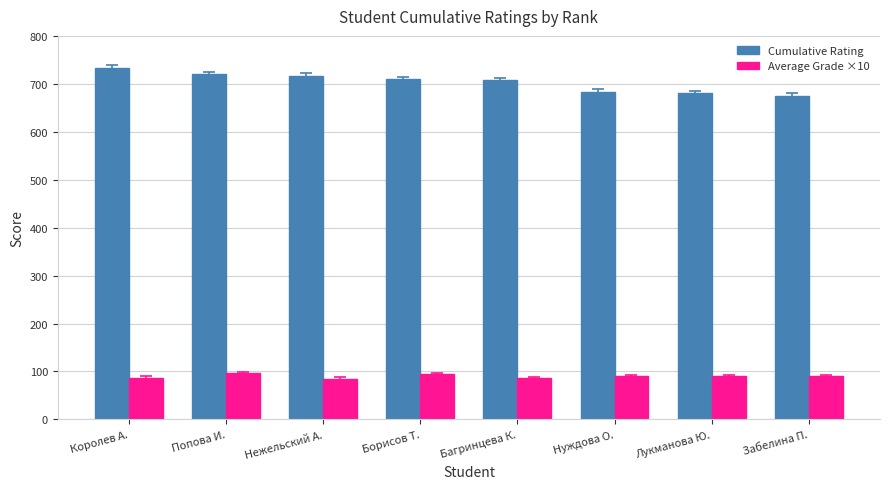

What is the difference between the Cumulative Rating values at Попова И. and Лукманова Ю.?

40.0